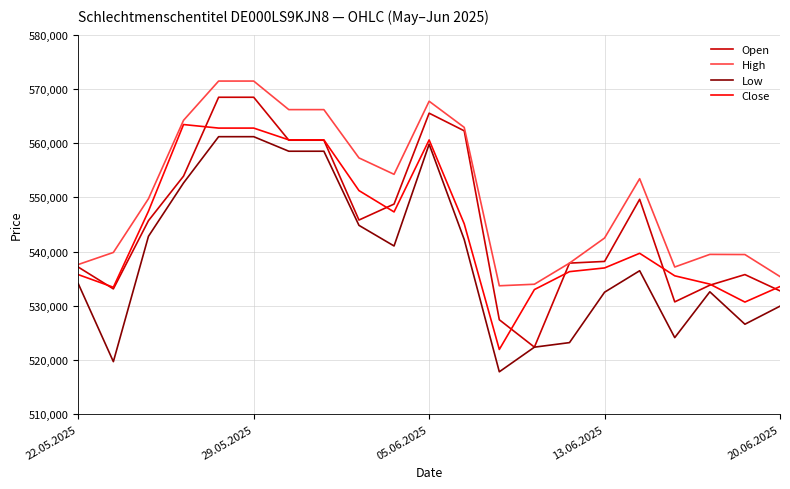

What is the difference between the second highest and minimum values in the Low series?

43362